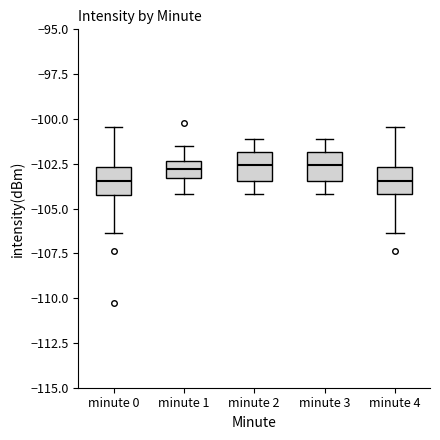

Reading left to right, transcribe this box plot: for each box, give where its median line is, the range the box spans, and where its two whiskers end, as read against the y-axis. The values are not printed on the chart, so give them approximately, as read against the axis.

minute 0: median -103.5, box -104.5 to -102.5, whiskers -106.5 to -100.5
minute 1: median -103.0, box -103.5 to -102.5, whiskers -104.0 to -101.5
minute 2: median -102.5, box -103.5 to -102.0, whiskers -104.0 to -101.0
minute 3: median -102.5, box -103.5 to -102.0, whiskers -104.0 to -101.0
minute 4: median -103.5, box -104.0 to -102.5, whiskers -106.5 to -100.5